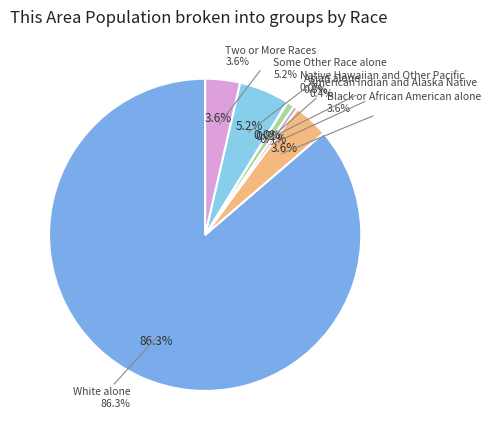

Which category has the biggest portion of the pie?

White alone